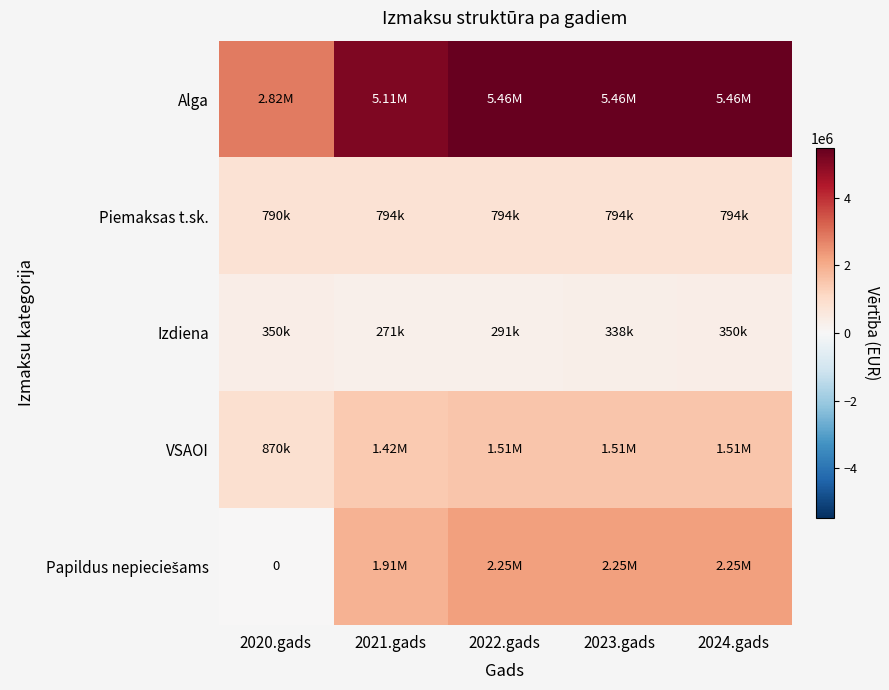

Which category has the highest value across all series?

2022.gads